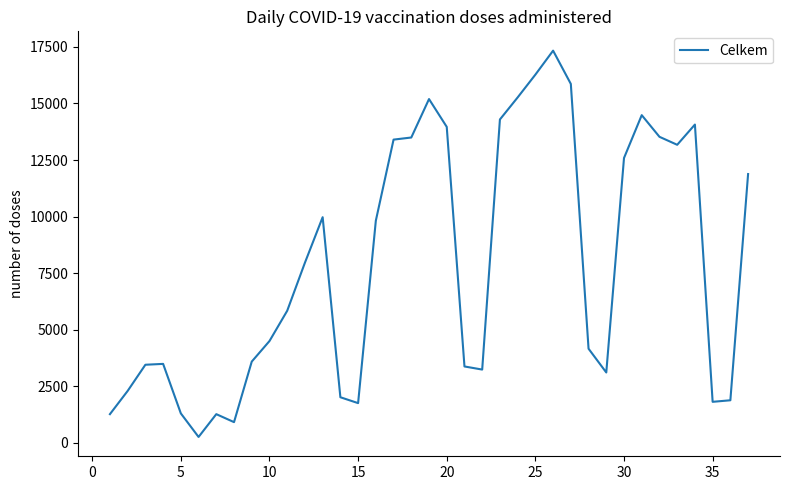

What is the greatest value displayed?

17335